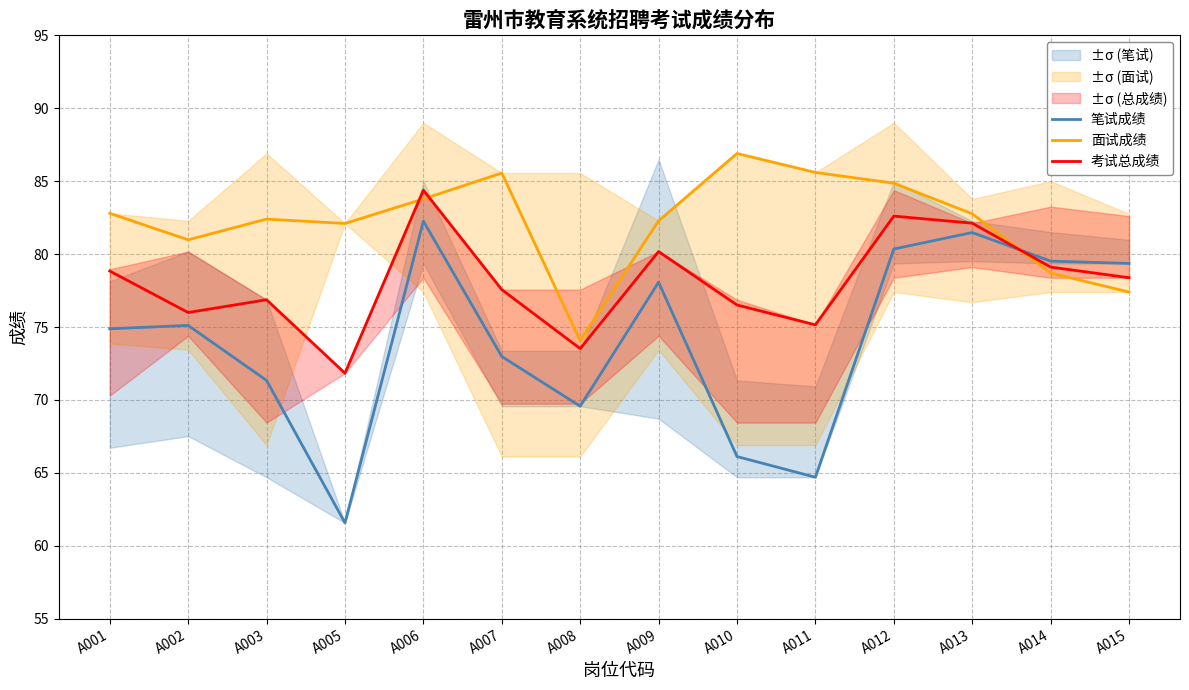

Where is the first local maximum for 考试总成绩?

A003